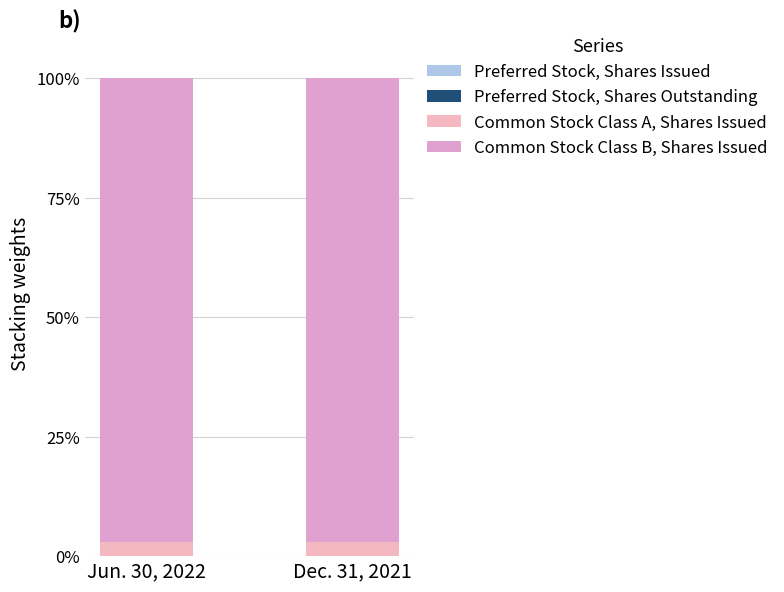

Does the chart contain stacked bars?

Yes